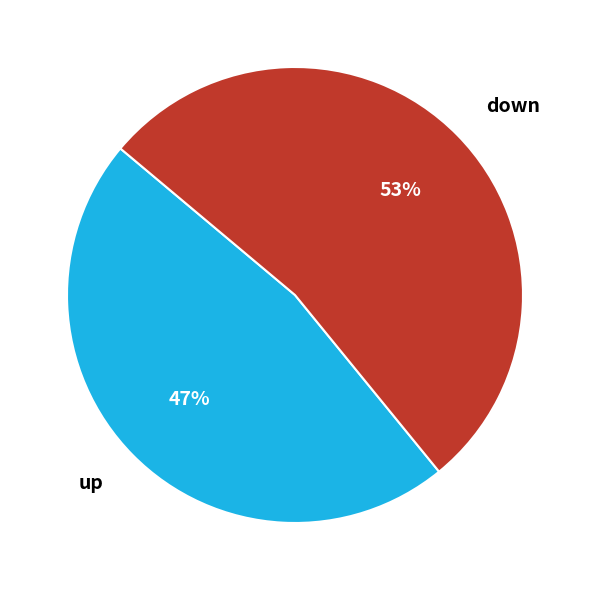

To the nearest percent, what is the difference between the up and down slice percentages?

6%